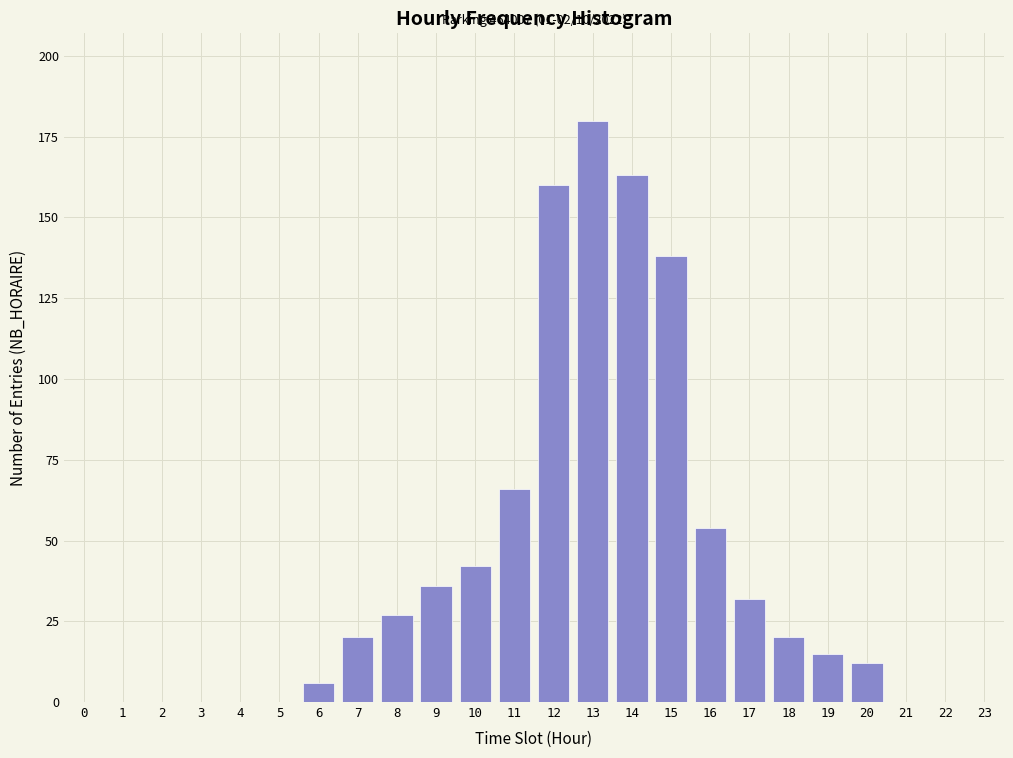

What is the maximum value shown in the chart?

180